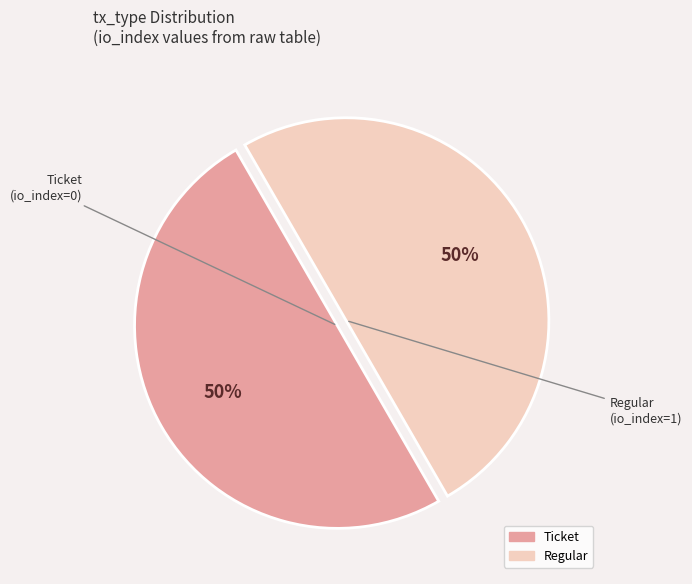

To the nearest percent, what portion does Regular represent?

50%